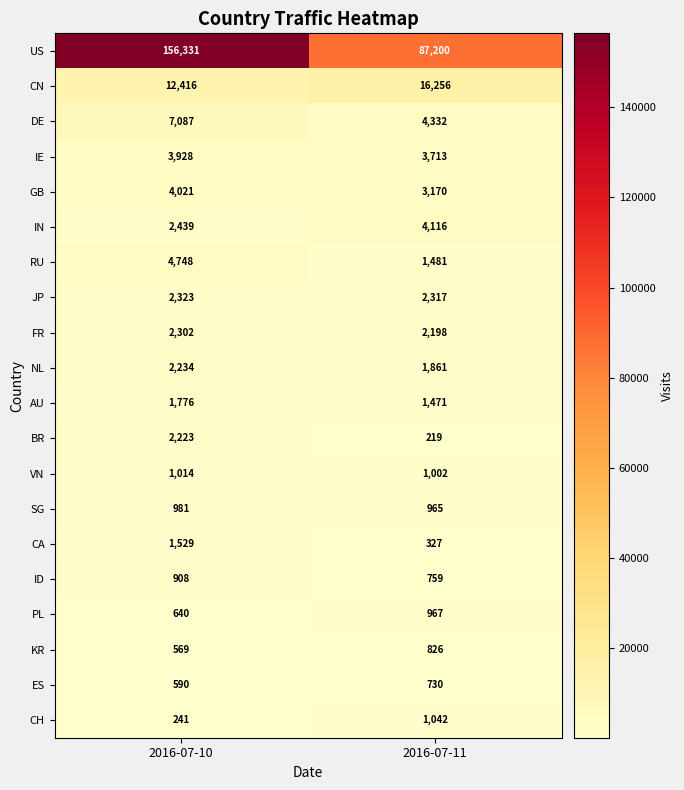

Rank the series at 2016-07-11 from highest to lowest value.

US, CN, DE, IN, IE, GB, JP, FR, NL, RU, AU, CH, VN, PL, SG, KR, ID, ES, CA, BR